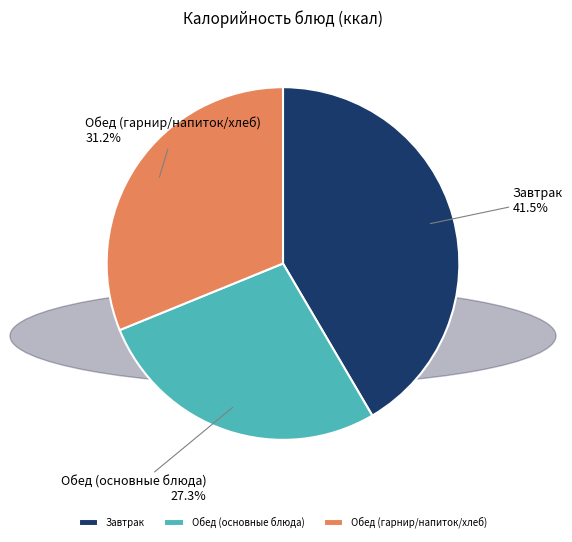

Rank the categories by value from lowest to highest.

Обед (основные блюда), Обед (гарнир/напиток/хлеб), Завтрак